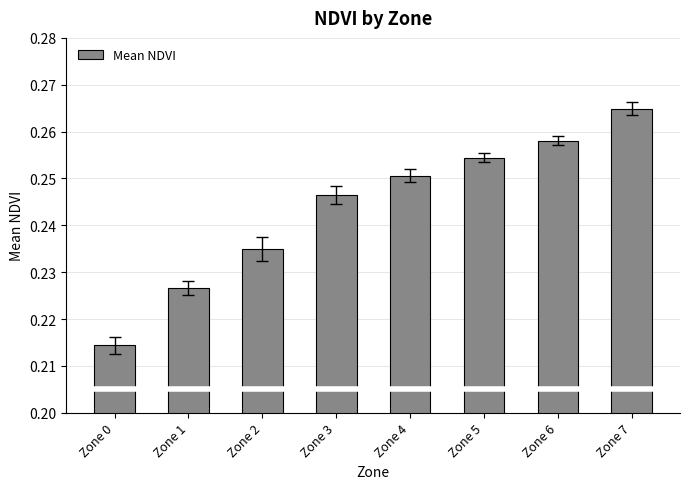

Rank the categories by value from lowest to highest.

Zone 0, Zone 1, Zone 2, Zone 3, Zone 4, Zone 5, Zone 6, Zone 7